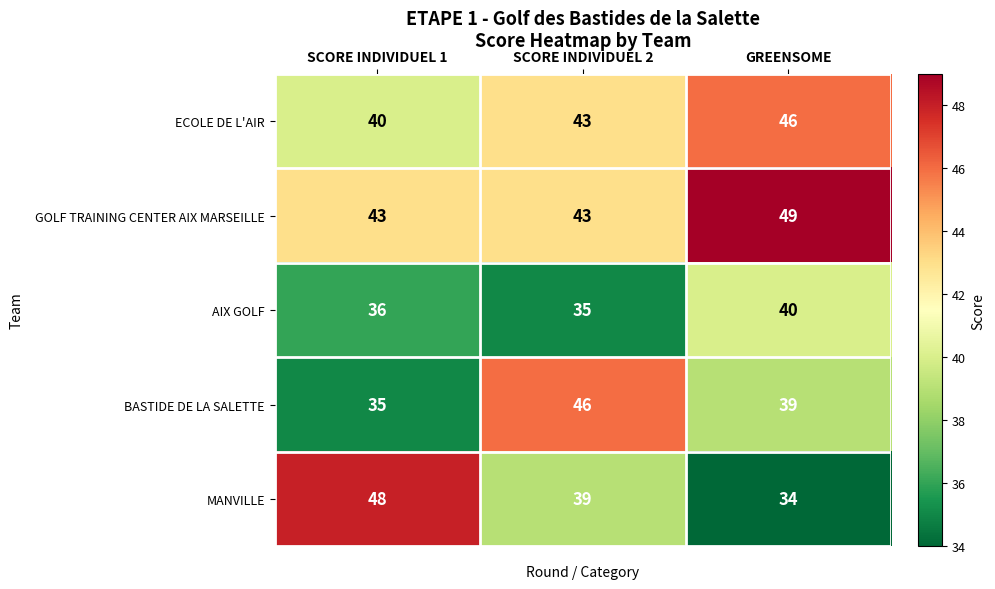

Reading right to left, extract all data points from this chart.

ECOLE DE L'AIR: GREENSOME=46	SCORE INDIVIDUEL 2=43	SCORE INDIVIDUEL 1=40
GOLF TRAINING CENTER AIX MARSEILLE: GREENSOME=49	SCORE INDIVIDUEL 2=43	SCORE INDIVIDUEL 1=43
AIX GOLF: GREENSOME=40	SCORE INDIVIDUEL 2=35	SCORE INDIVIDUEL 1=36
BASTIDE DE LA SALETTE: GREENSOME=39	SCORE INDIVIDUEL 2=46	SCORE INDIVIDUEL 1=35
MANVILLE: GREENSOME=34	SCORE INDIVIDUEL 2=39	SCORE INDIVIDUEL 1=48